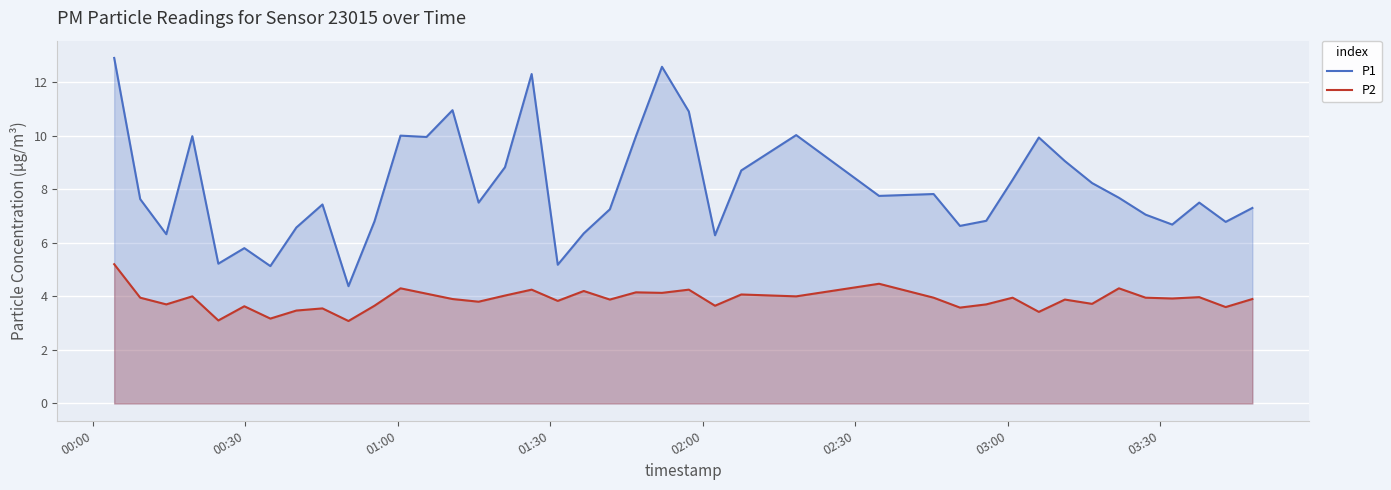

What is the minimum value for P1?

4.4